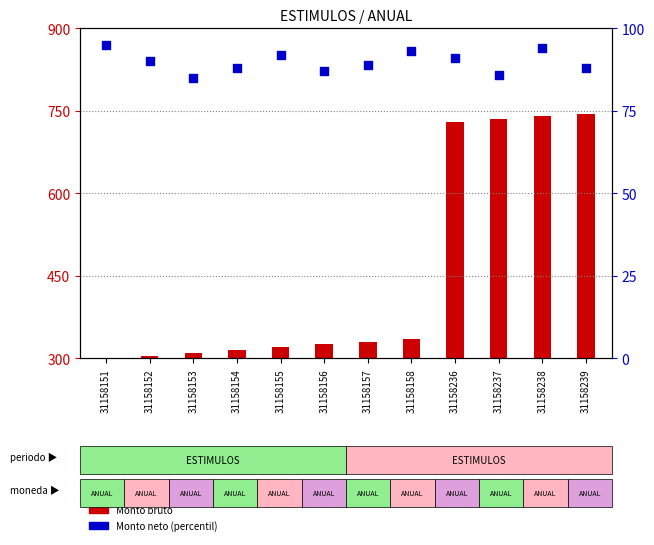

At which category is the sum across all series the highest?

31158238